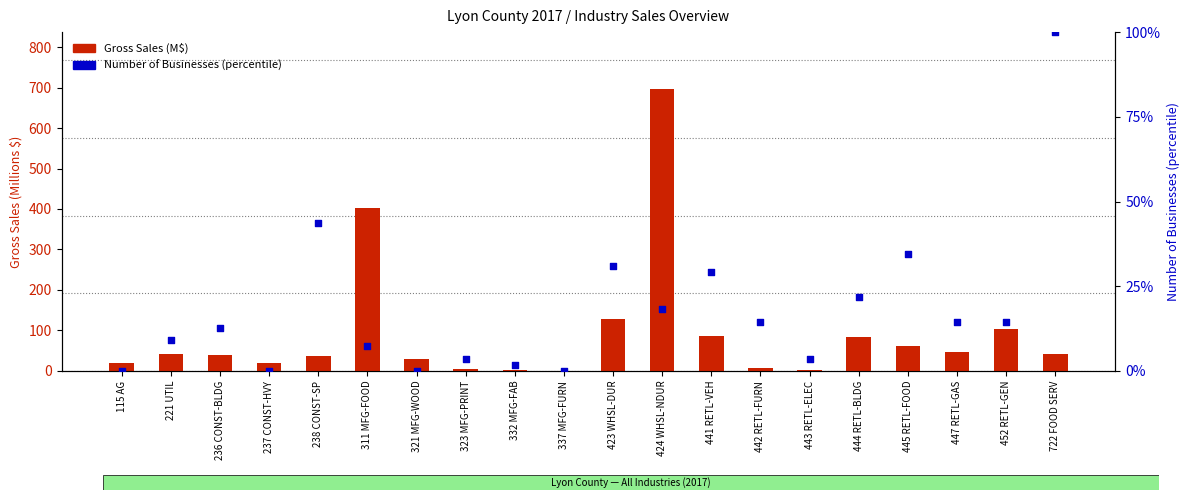

Which series reaches the maximum Y coordinate?

Gross Sales (M$)